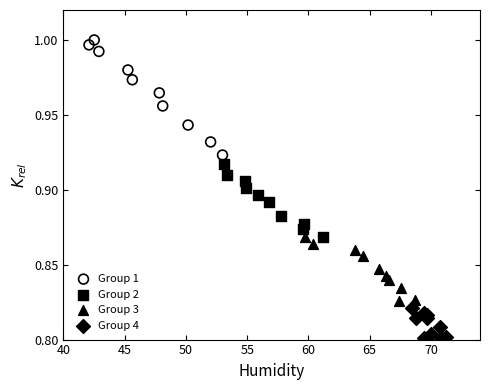

Which series reaches the maximum Y coordinate?

Group 1